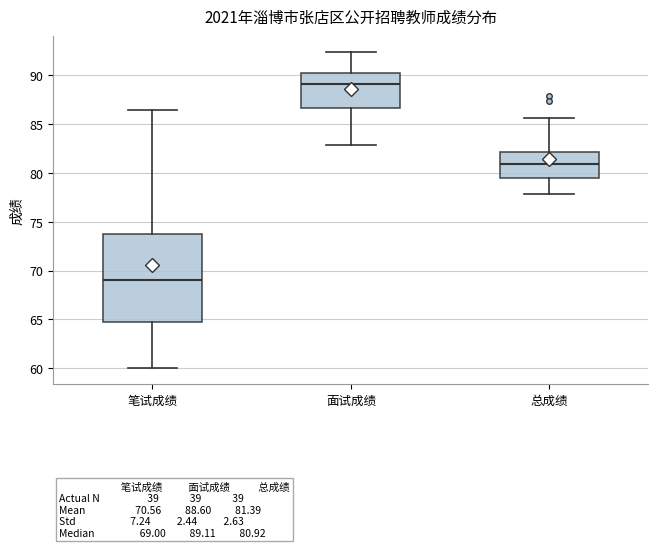

Which box's median line is the highest?

面试成绩